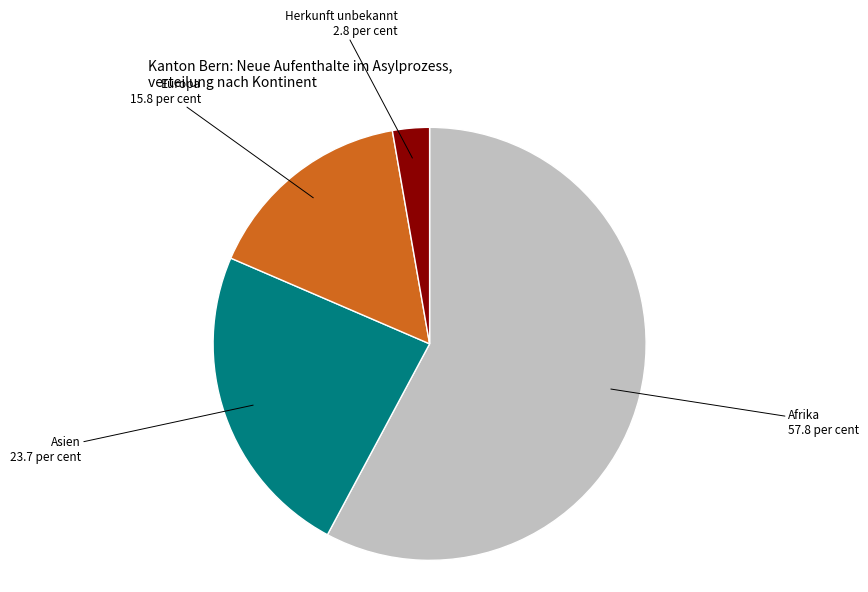

Does Afrika represent more than half of the total?

Yes